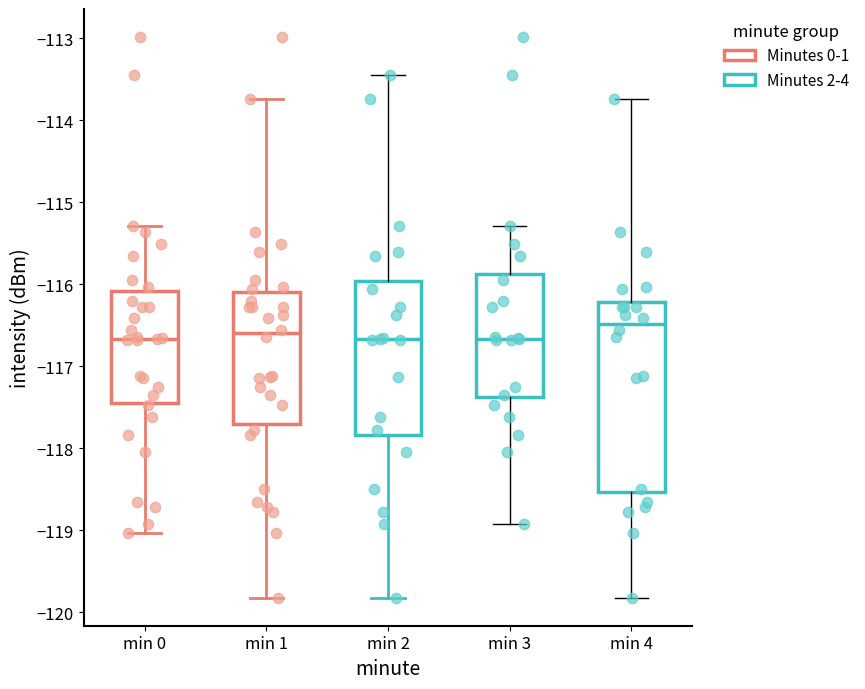

Reading left to right, transcribe this box plot: for each box, give where its median line is, the range the box spans, and where its two whiskers end, as read against the y-axis. The values are not printed on the chart, so give them approximately, as read against the axis.

min 0: median -116.7, box -117.4 to -116.1, whiskers -119.0 to -115.3
min 1: median -116.6, box -117.7 to -116.1, whiskers -119.8 to -113.7
min 2: median -116.7, box -117.8 to -116.0, whiskers -119.8 to -113.4
min 3: median -116.7, box -117.4 to -115.9, whiskers -118.9 to -115.3
min 4: median -116.5, box -118.5 to -116.2, whiskers -119.8 to -113.7